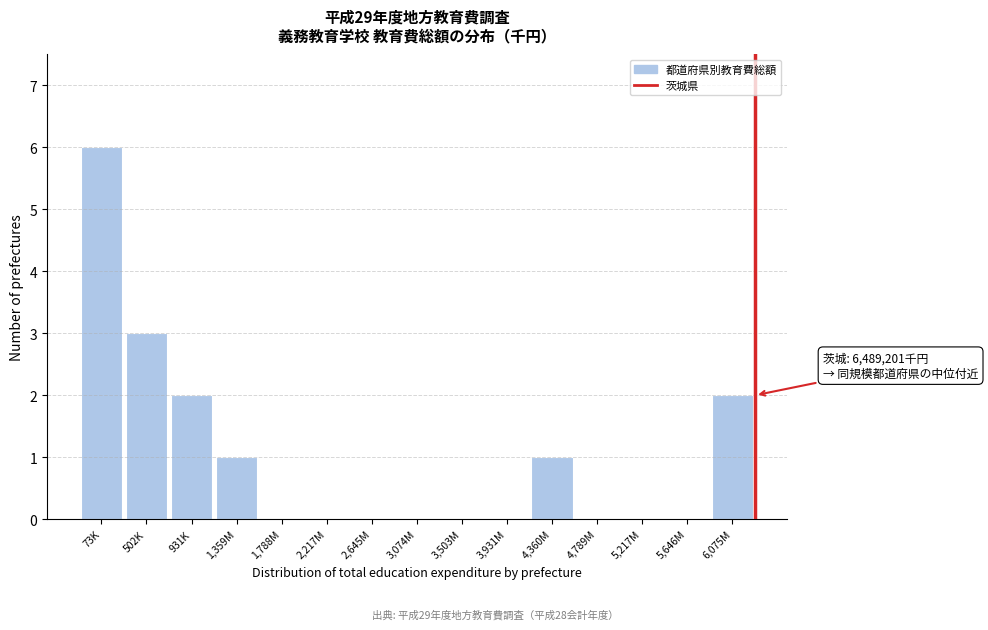

Reading right to left, transcribe all the data shown in this chart.

6,075M=2	5,646M=0	5,217M=0	4,789M=0	4,360M=1	3,931M=0	3,503M=0	3,074M=0	2,645M=0	2,217M=0	1,788M=0	1,359M=1	931K=2	502K=3	73K=6